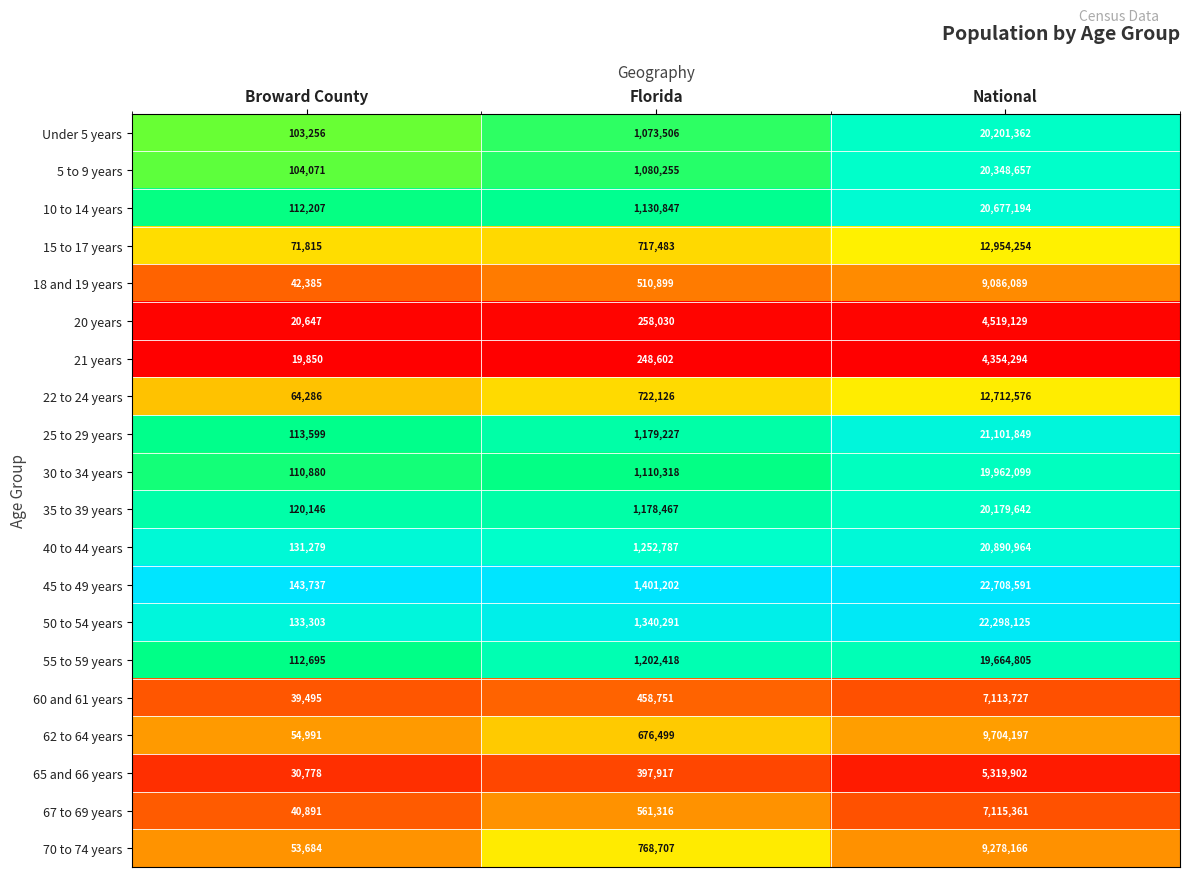

Is it true that 67 to 69 years equals 225757 at Florida?

False